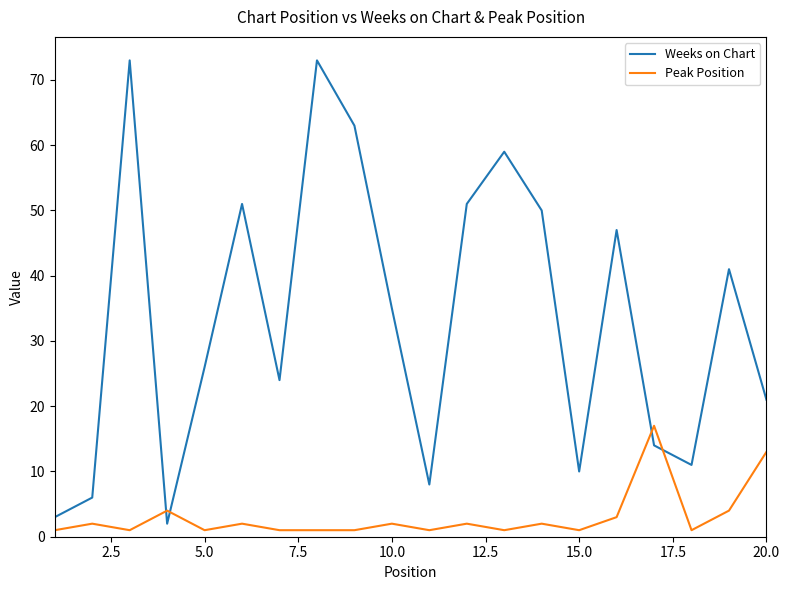

True or false: Peak Position has more than 0 points higher than both neighbors.

True